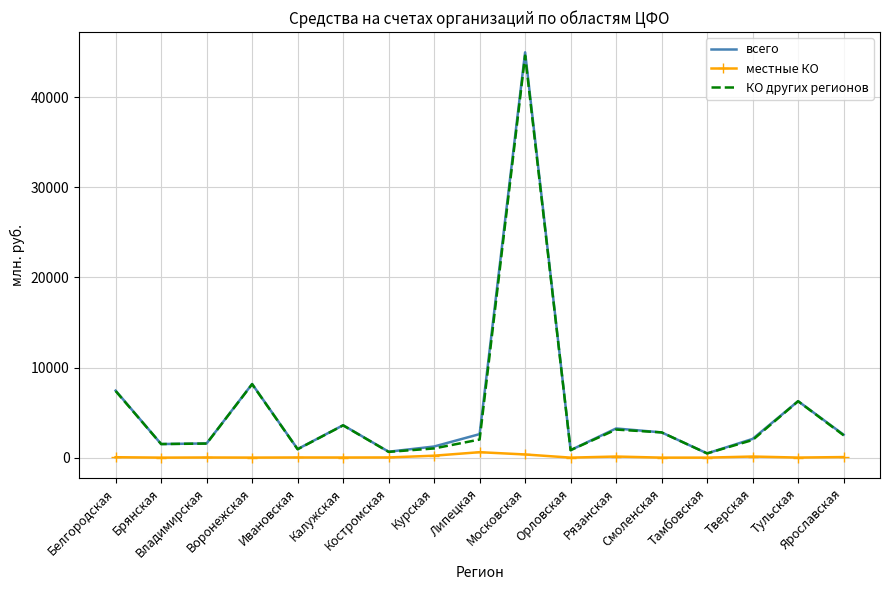

What is the greatest value displayed?

44972